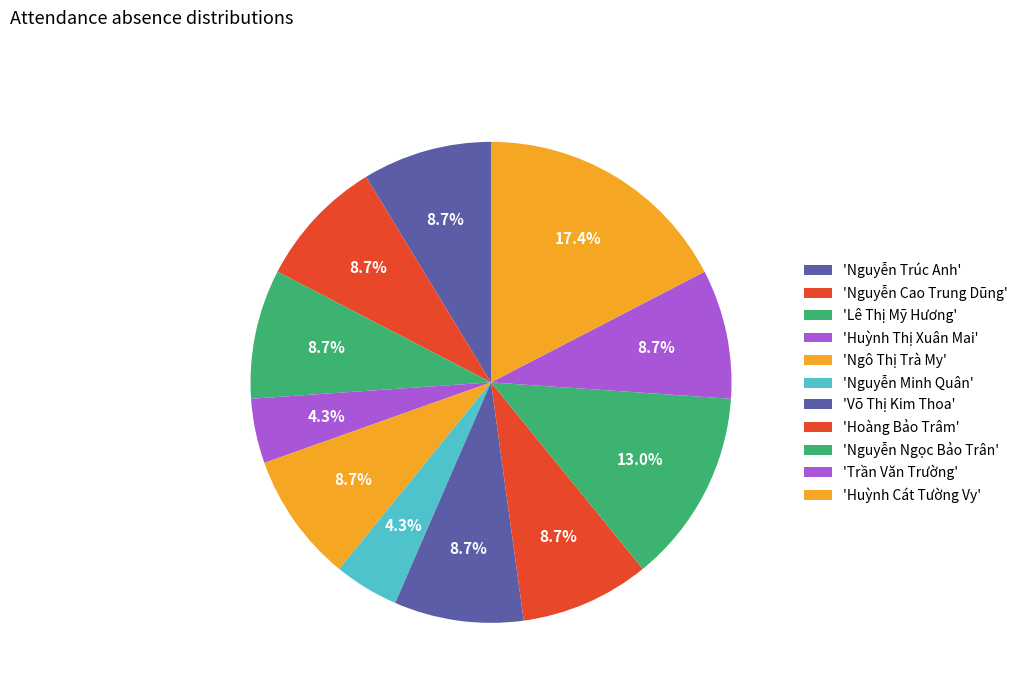

How many slices are in this pie chart?

11